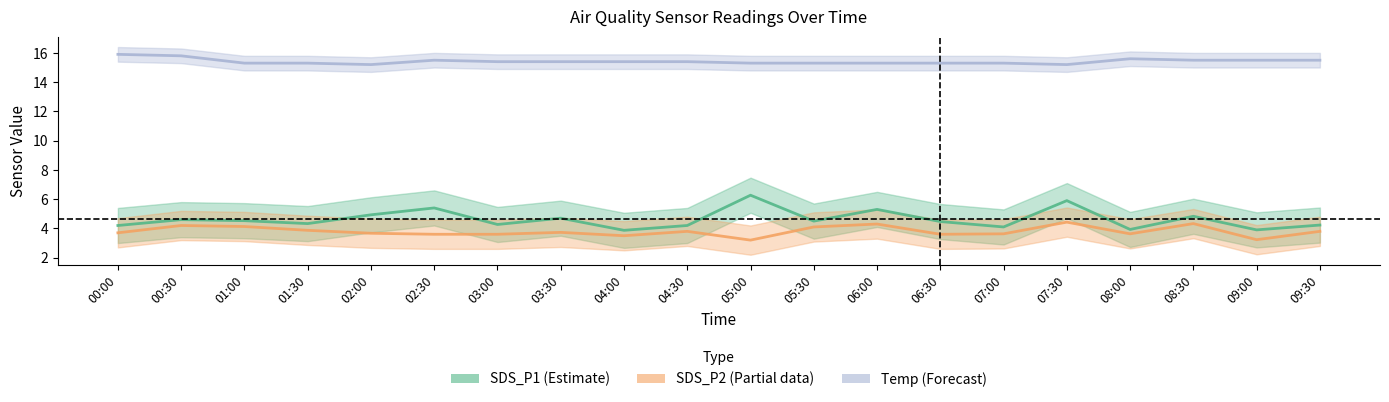

Reading left to right, what are all the values shown in this chart?

SDS_P1: 4.2	4.6	4.5	4.3	4.9	5.4	4.3	4.7	3.9	4.2	6.3	4.5	5.3	4.5	4.1	5.9	3.9	4.8	3.9	4.2
SDS_P2: 3.7	4.2	4.1	3.9	3.7	3.6	3.6	3.7	3.5	3.8	3.2	4.1	4.3	3.6	3.6	4.4	3.6	4.3	3.2	3.8
Temp: 15.9	15.8	15.3	15.3	15.2	15.5	15.4	15.4	15.4	15.4	15.3	15.3	15.3	15.3	15.3	15.2	15.6	15.5	15.5	15.5